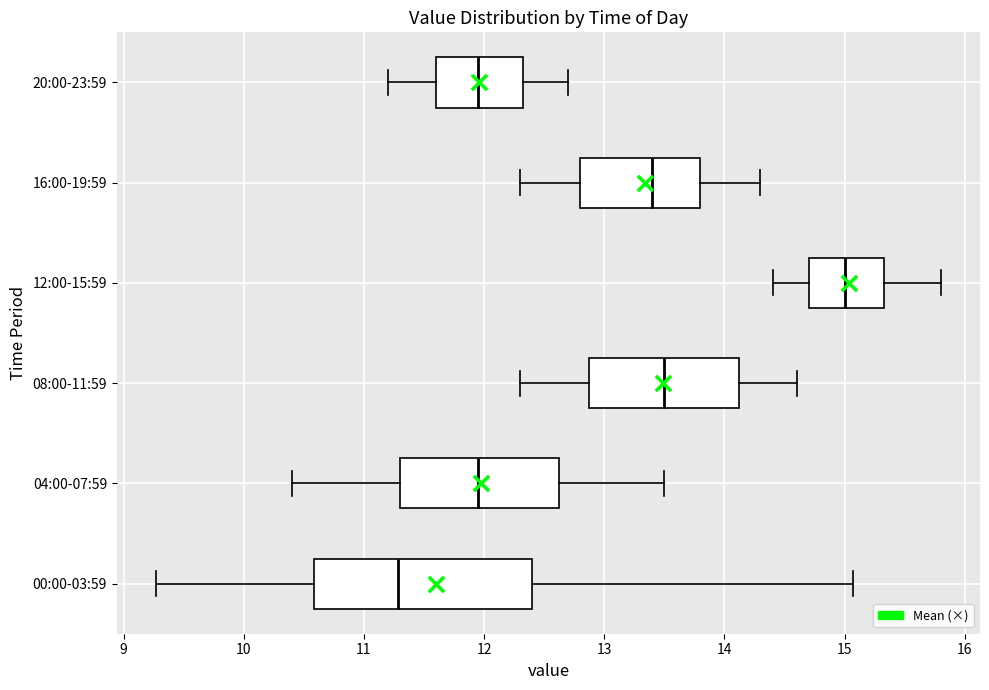

Which box has the furthest to the left median line?

00:00-03:59